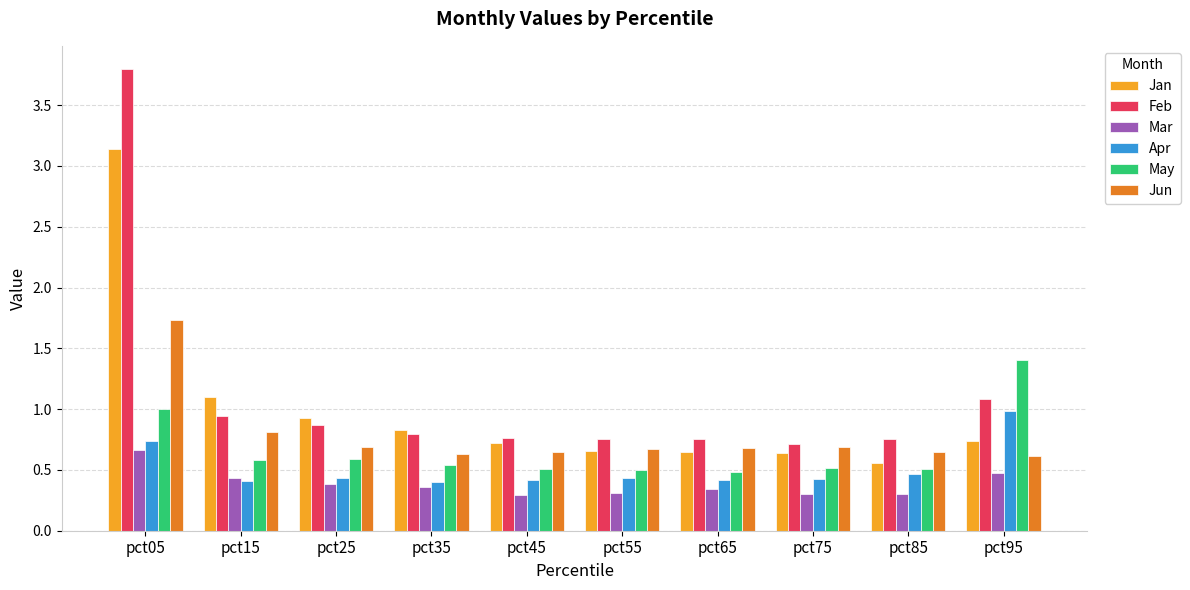

The value of Apr at pct25 is 0.4. True or false?

True